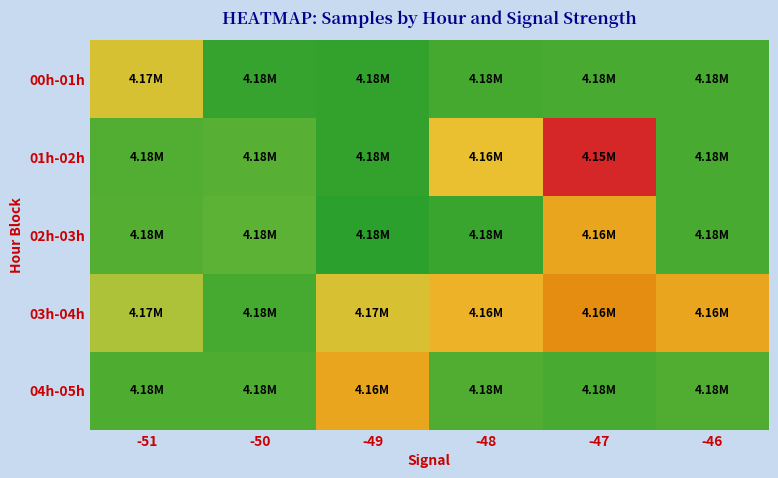

Which series has the largest range (max minus min)?

01h-02h